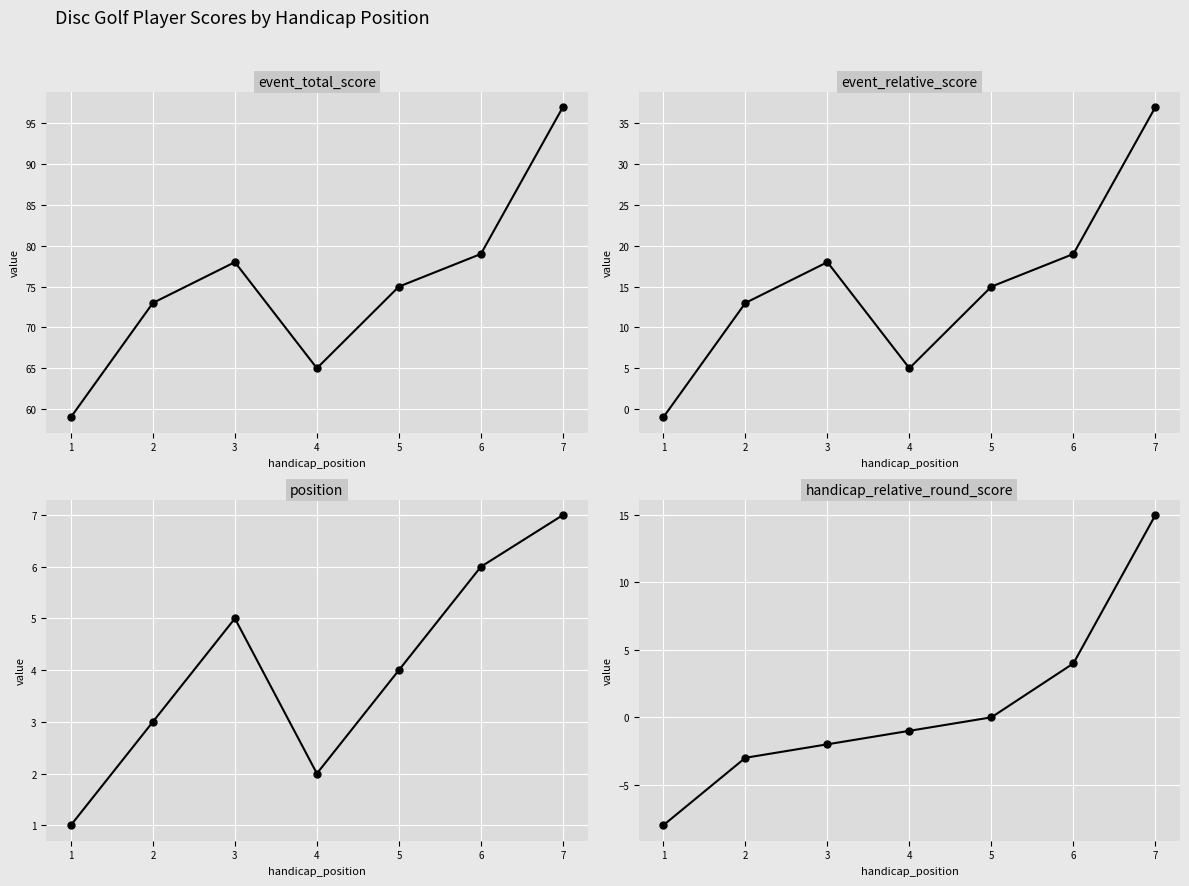

Rank the categories by event_relative_score value from lowest to highest.

1, 4, 2, 5, 3, 6, 7